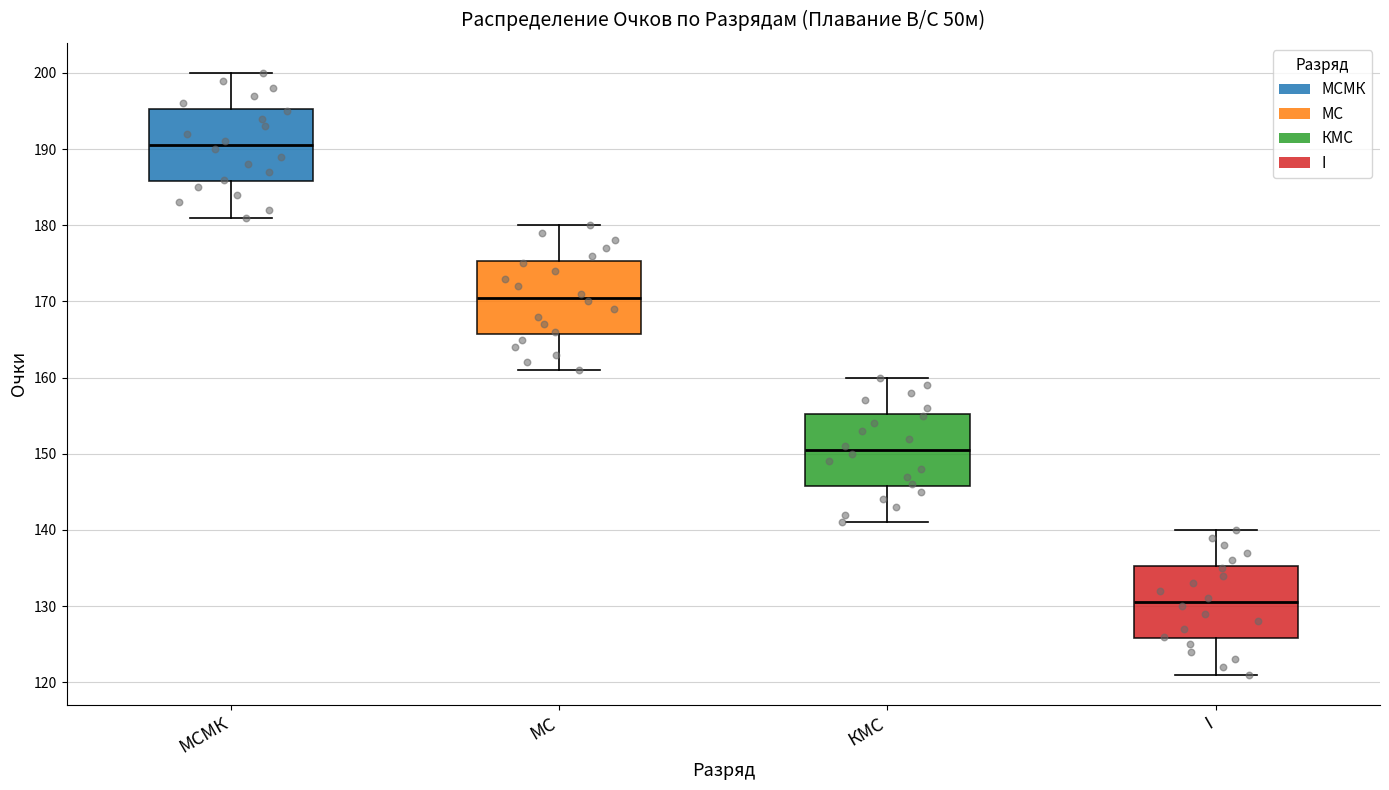

Reading left to right, read every box against the y-axis: the position of its median line, the range the box covers, and the ends of its whiskers. The values are not printed on the chart, so give them approximately, as read against the axis.

МСМК: median 191, box 186 to 195, whiskers 181 to 200
МС: median 171, box 166 to 175, whiskers 161 to 180
КМС: median 151, box 146 to 155, whiskers 141 to 160
I: median 131, box 126 to 135, whiskers 121 to 140